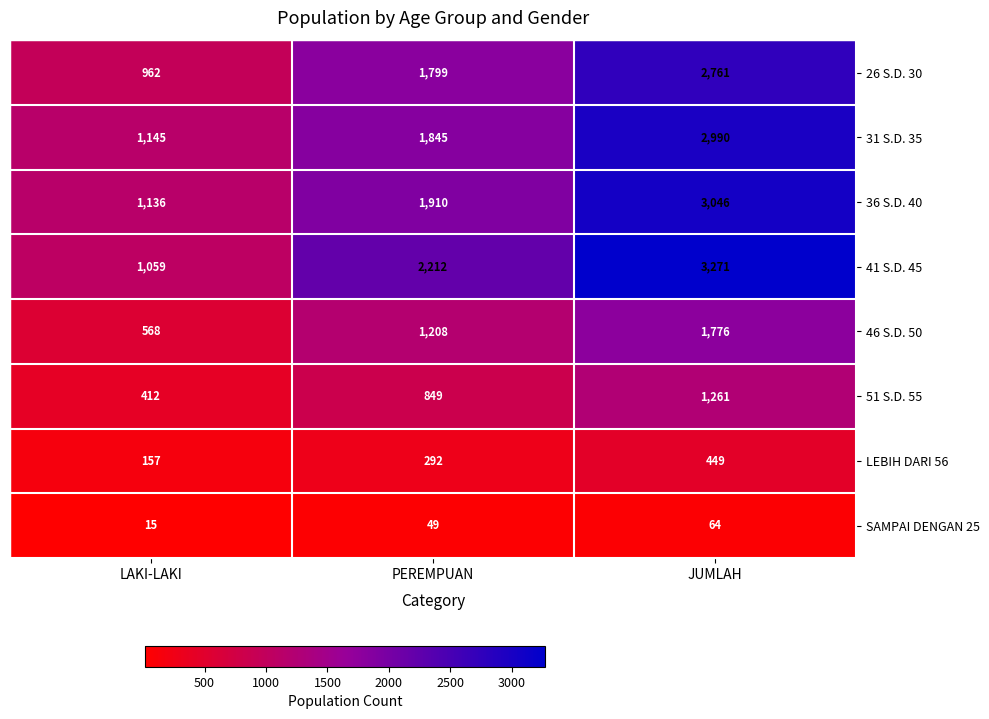

The value of SAMPAI DENGAN 25 at LAKI-LAKI is 24. True or false?

False